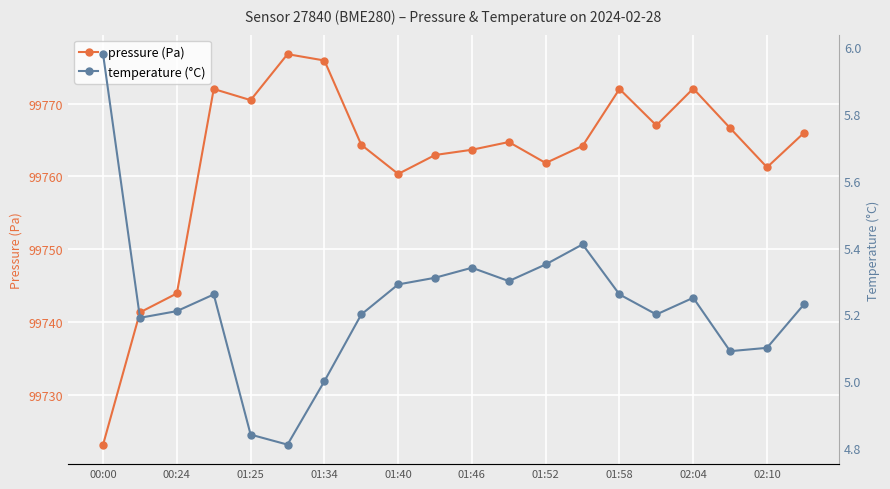

What is the total value across all series at 00:00?

99729.2